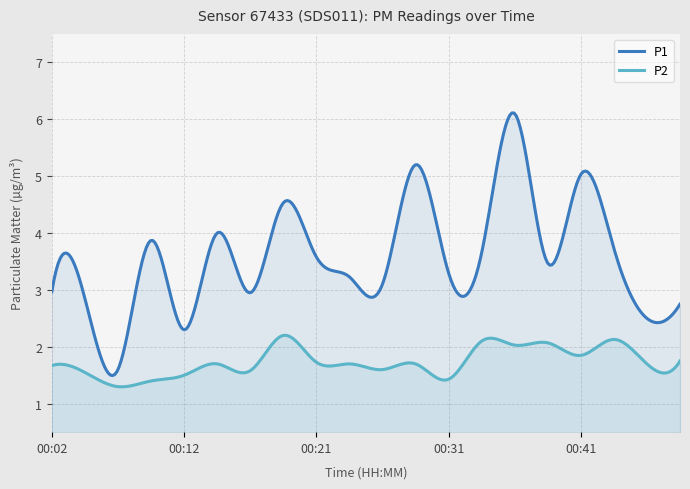

Between 00:21 and 00:46, which series saw the biggest shift?

P1